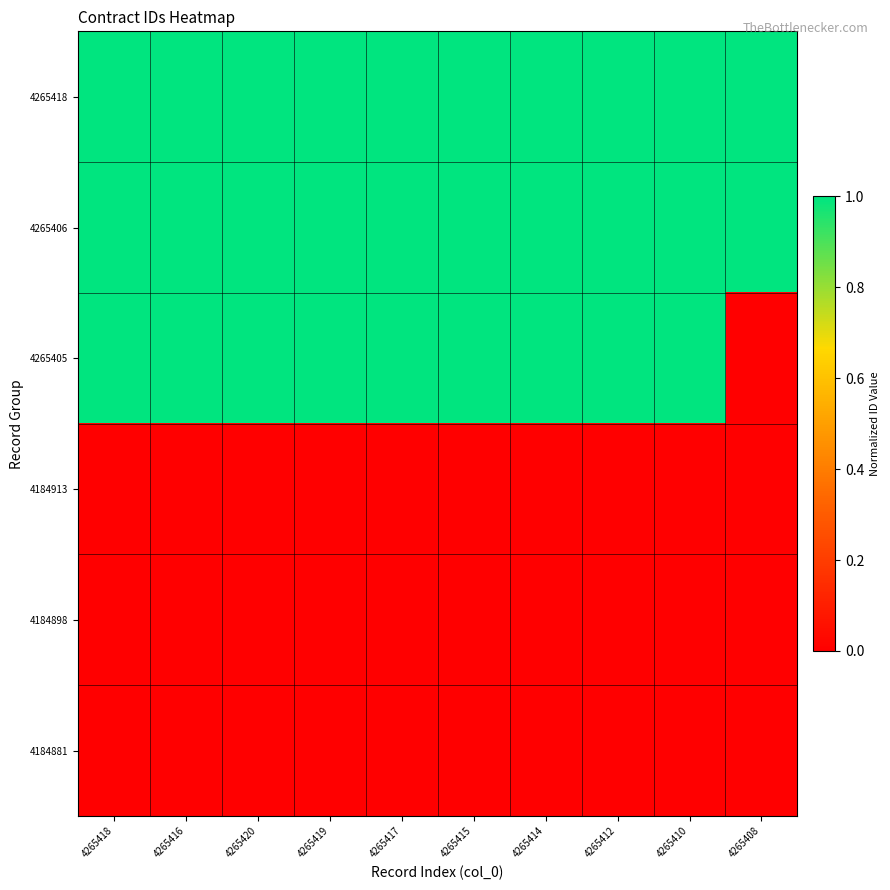

Reading left to right, list all the values displayed in this chart.

4265418: 4265418=1.0	4265416=1.0	4265420=1.0	4265419=1.0	4265417=1.0	4265415=1.0	4265414=1.0	4265412=1.0	4265410=1.0	4265408=1.0
4265406: 4265418=1.0	4265416=1.0	4265420=1.0	4265419=1.0	4265417=1.0	4265415=1.0	4265414=1.0	4265412=1.0	4265410=1.0	4265408=1.0
4265405: 4265418=1.0	4265416=1.0	4265420=1.0	4265419=1.0	4265417=1.0	4265415=1.0	4265414=1.0	4265412=1.0	4265410=1.0	4265408=0.0
4184913: 4265418=0.0	4265416=0.0	4265420=0.0	4265419=0.0	4265417=0.0	4265415=0.0	4265414=0.0	4265412=0.0	4265410=0.0	4265408=0.0
4184898: 4265418=0.0	4265416=0.0	4265420=0.0	4265419=0.0	4265417=0.0	4265415=0.0	4265414=0.0	4265412=0.0	4265410=0.0	4265408=0.0
4184881: 4265418=0.0	4265416=0.0	4265420=0.0	4265419=0.0	4265417=0.0	4265415=0.0	4265414=0.0	4265412=0.0	4265410=0.0	4265408=0.0